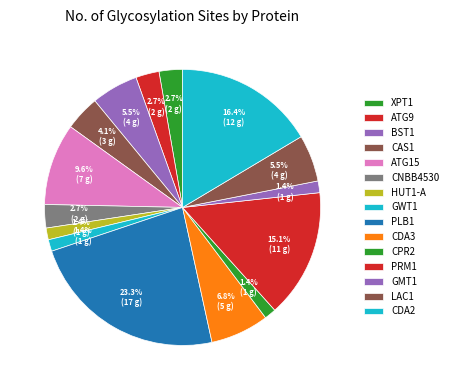

How many segments does this pie chart have?

15